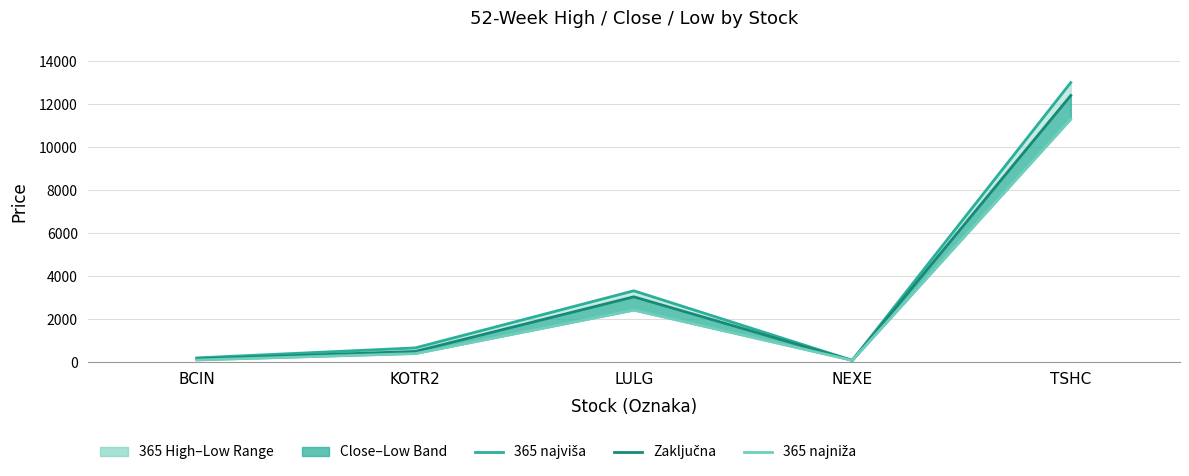

How many series are shown in this chart?

3